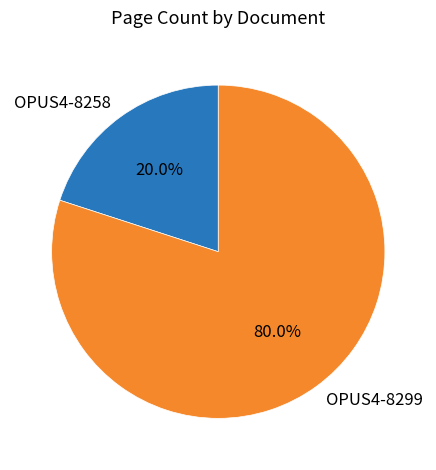

What is the smallest slice in the pie chart?

OPUS4-8258